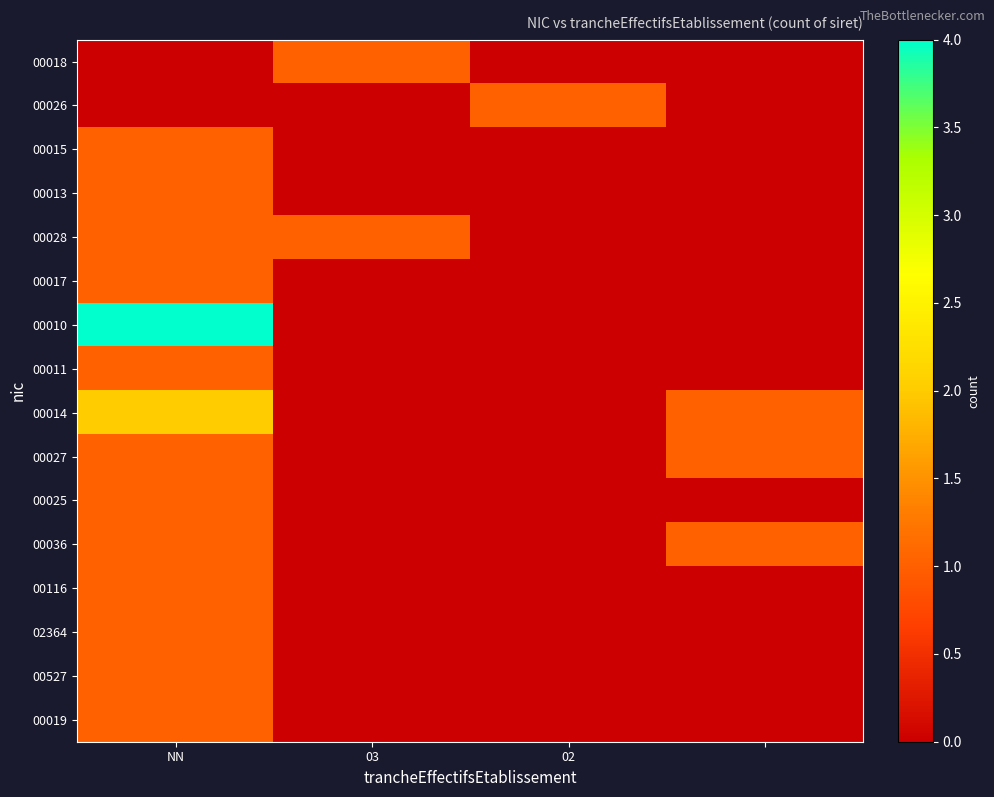

Which series has the widest spread of values?

00010